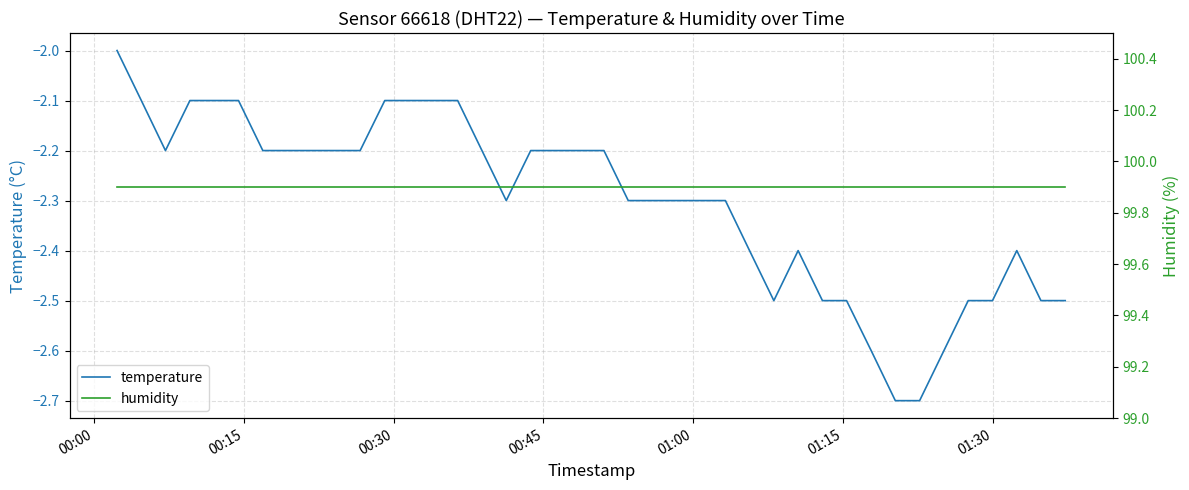

What is the difference between the maximum and minimum values in the temperature series?

0.7